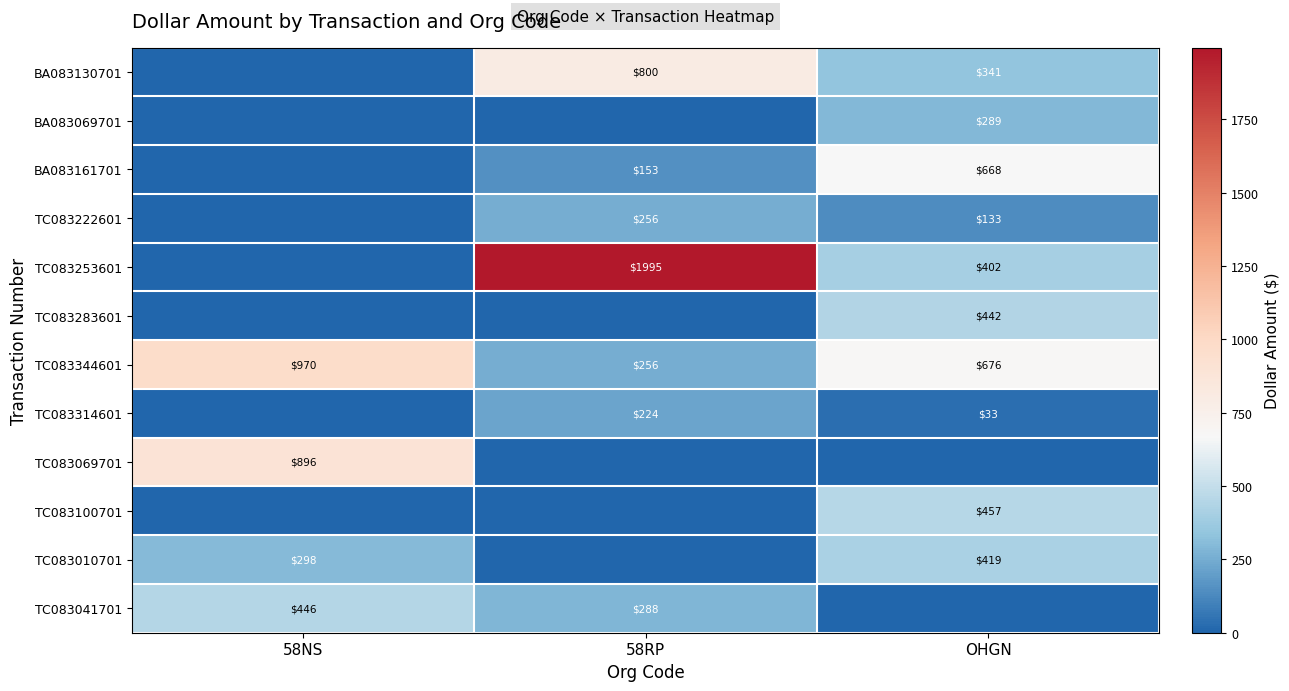

At which category is the sum across all series the highest?

58RP